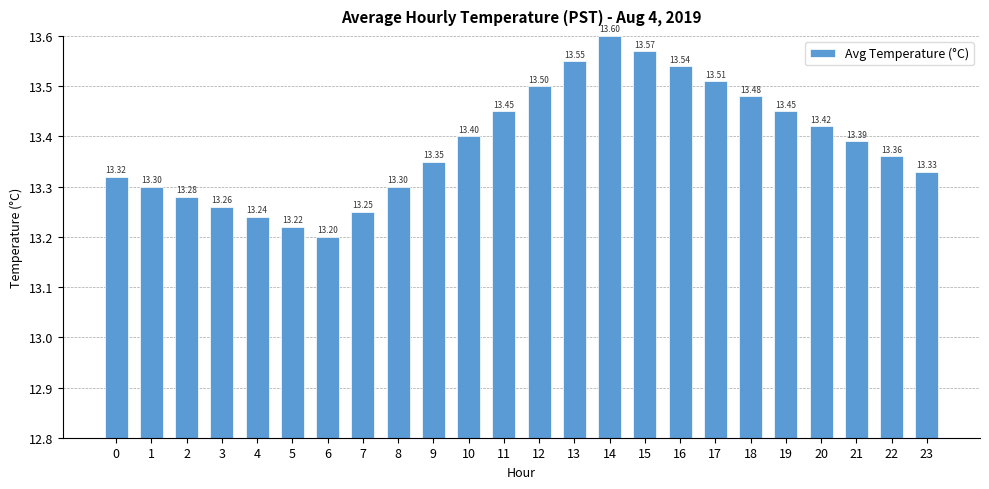

What is the value of the 7th bar from the left?

13.2